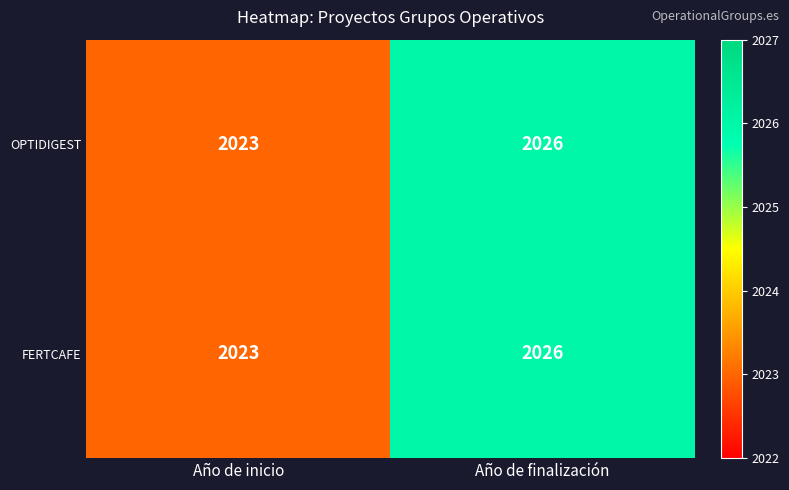

At which category does the chart reach its minimum across all series?

Año de inicio